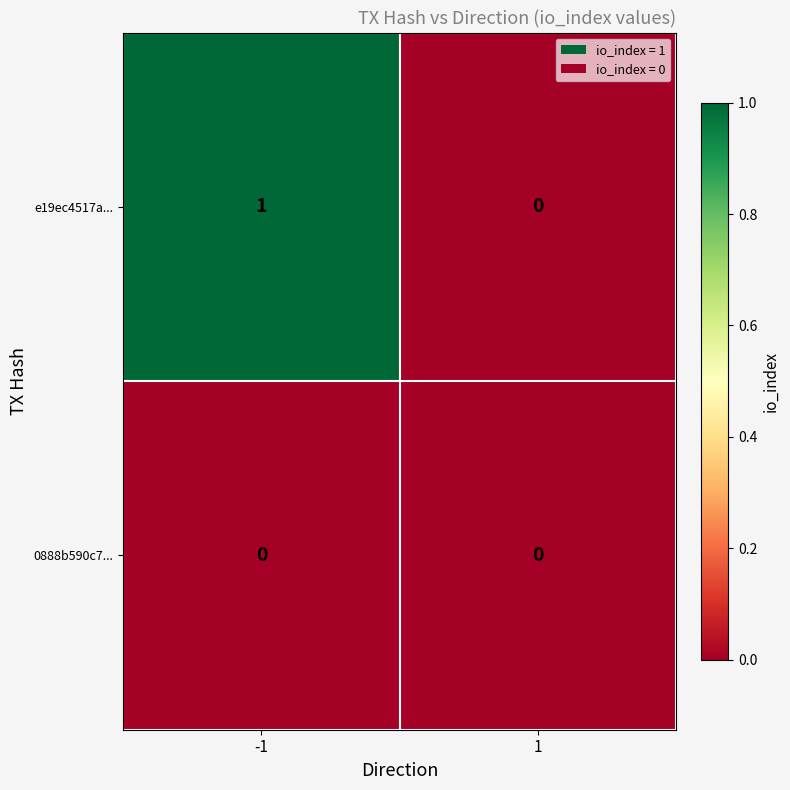

Which series has the widest spread of values?

e19ec4517a...